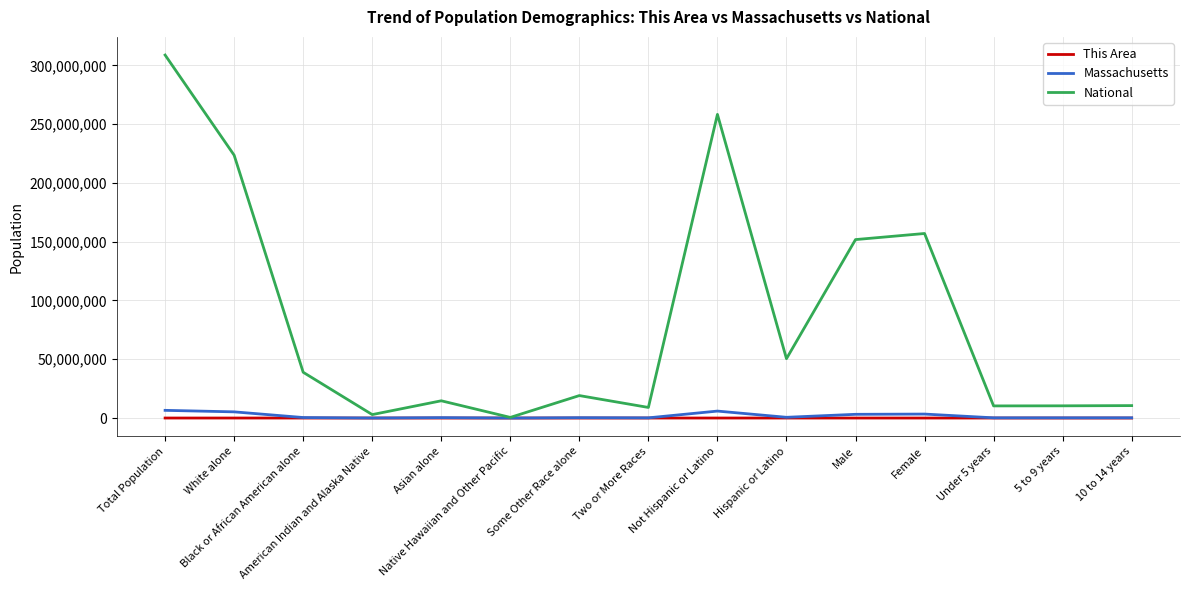

At which label does This Area first exceed 439?

Total Population